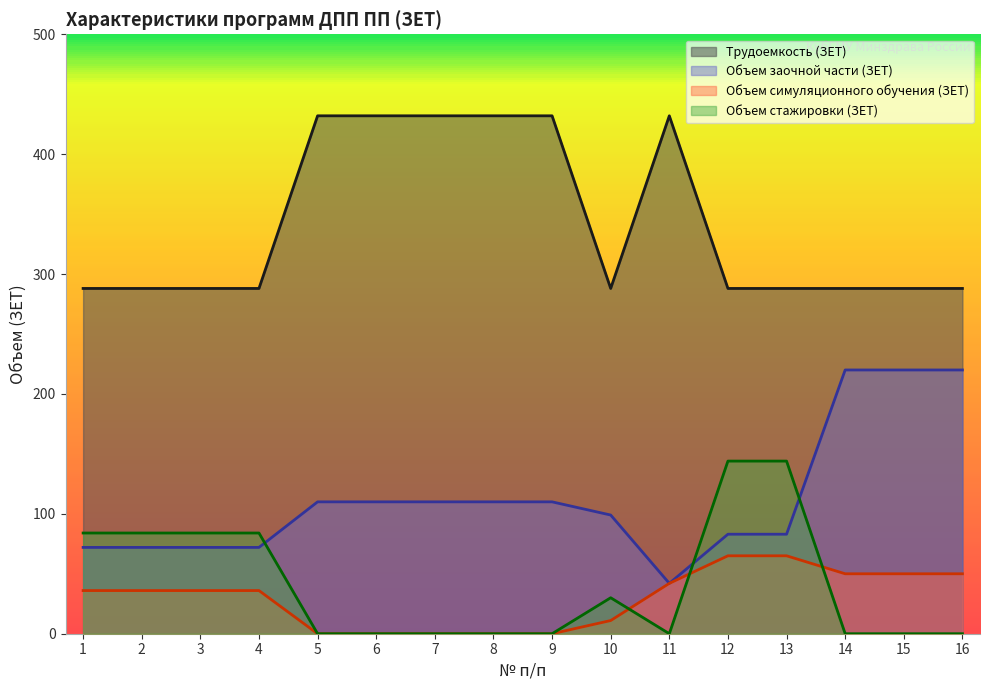

True or false: Трудоемкость (ЗЕТ) and Объем симуляционного обучения (ЗЕТ) intersect in this chart.

False